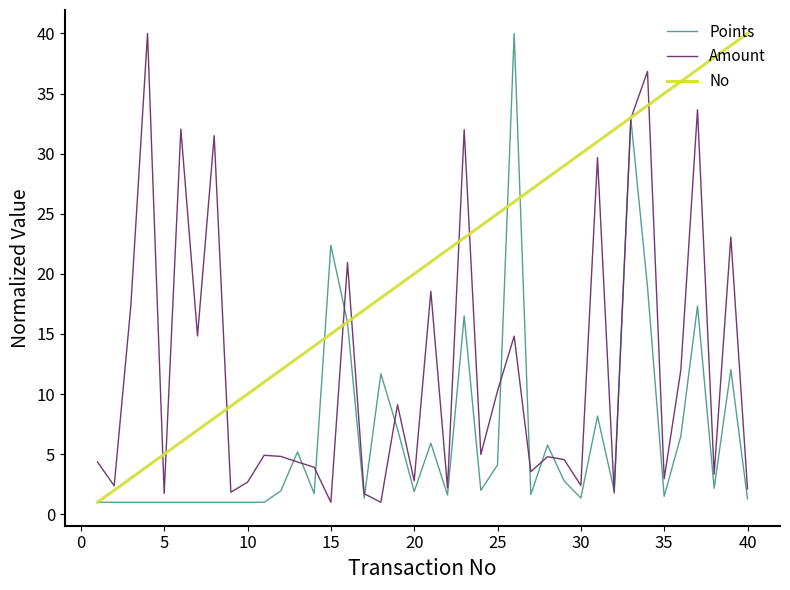

Count the number of categories in the chart.

40